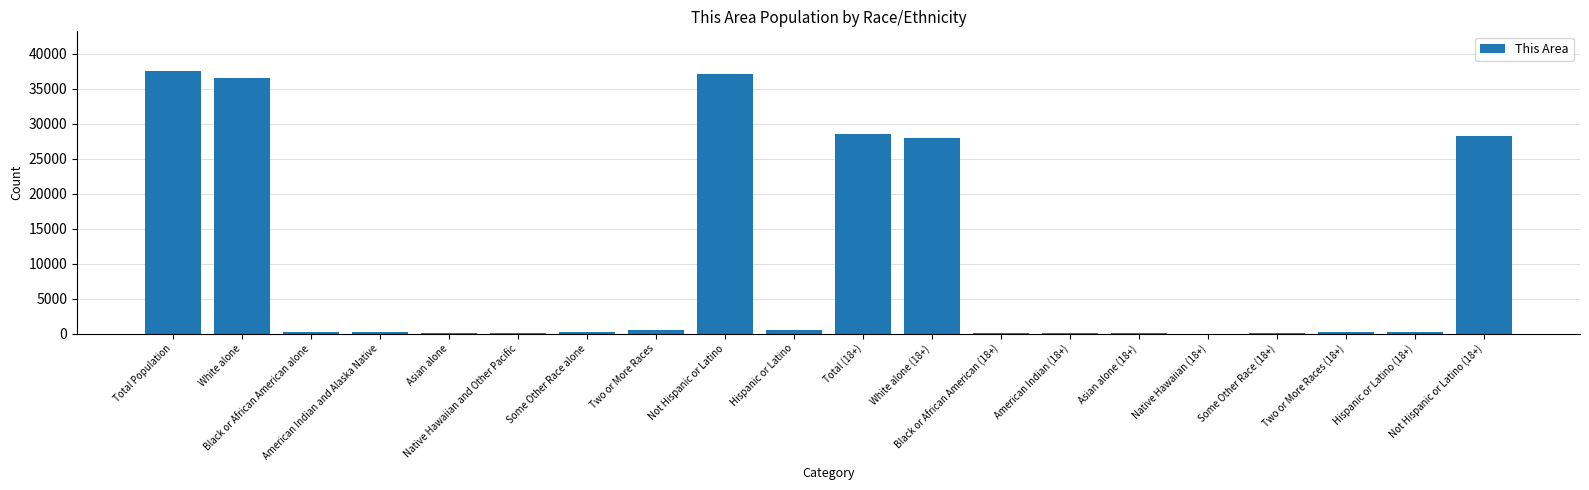

What is the maximum value shown in the chart?

37598